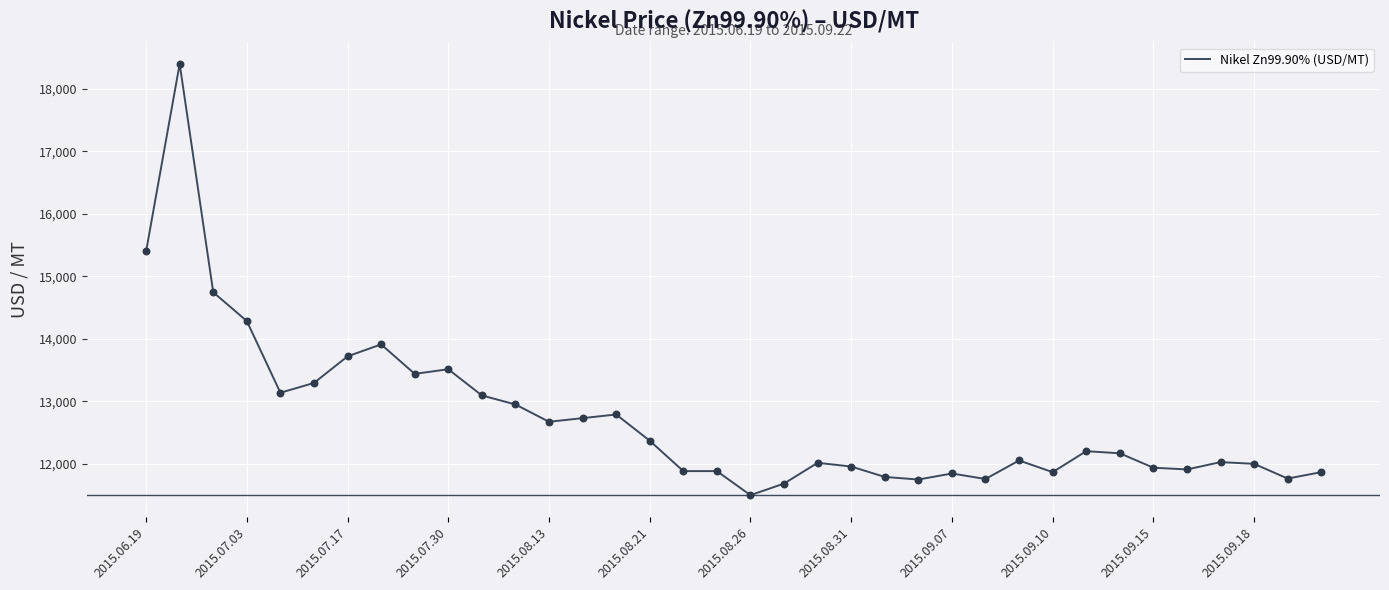

What is the greatest value displayed?

18398.7